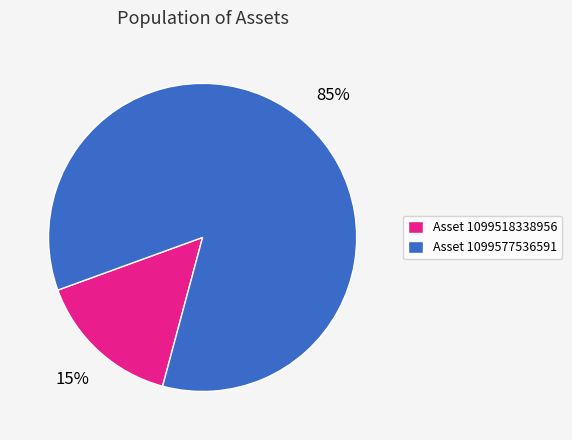

To the nearest percent, what is the average slice percentage?

50%